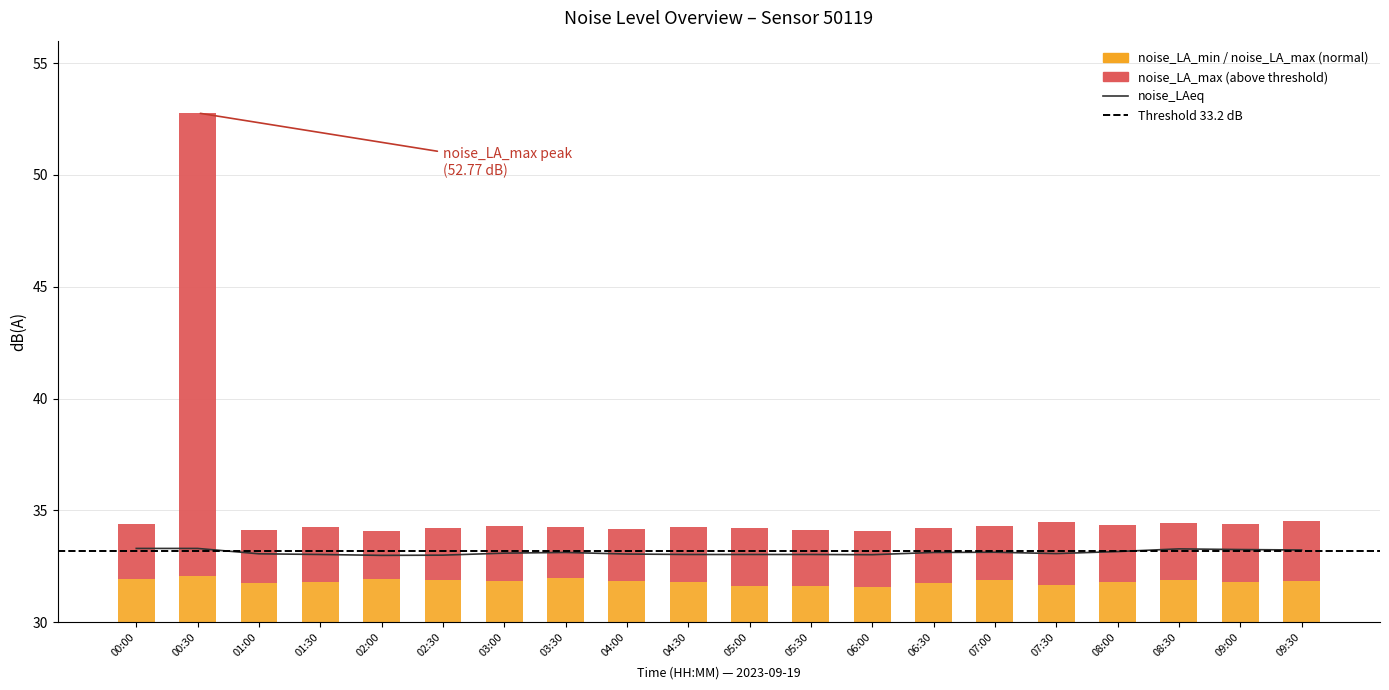

What is the total value across all series at 04:30?

64.8